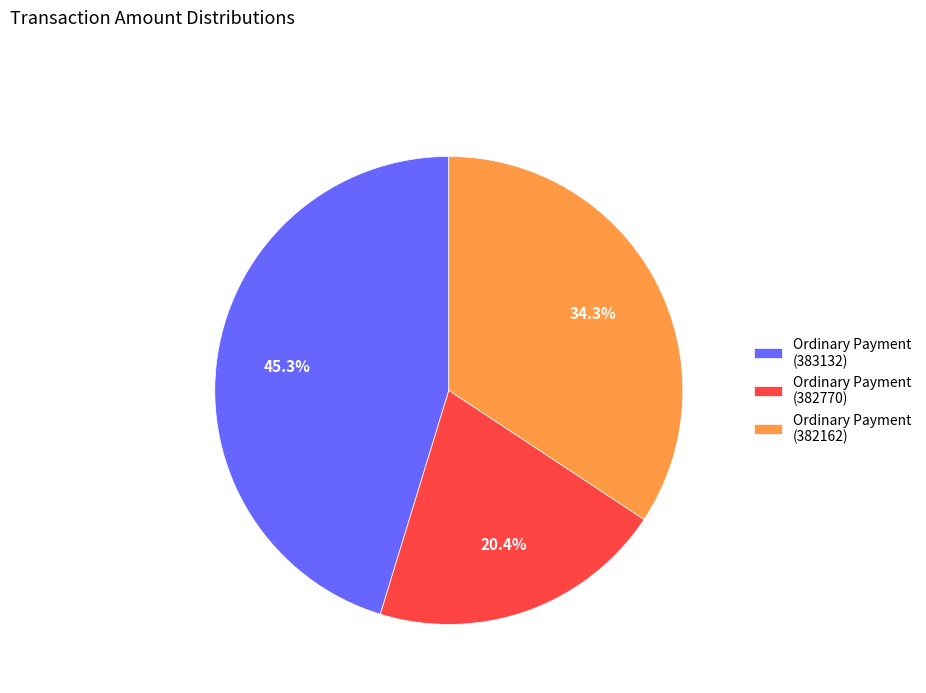

What is the ratio of the value at Ordinary Payment (382770) to the value at Ordinary Payment (383132)?

0.5